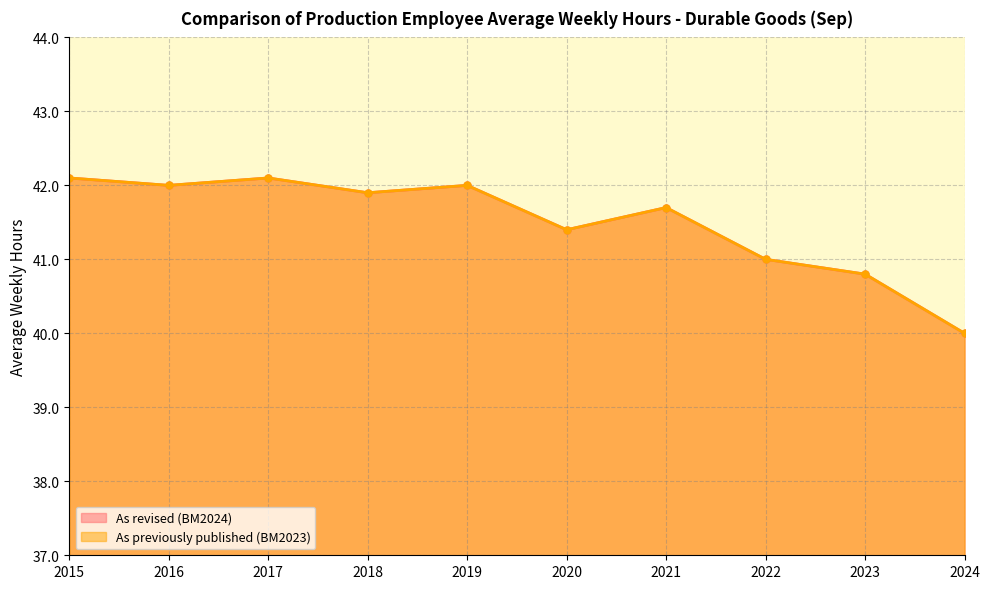

Which category has the lowest value in the As revised (BM2024) series?

2024